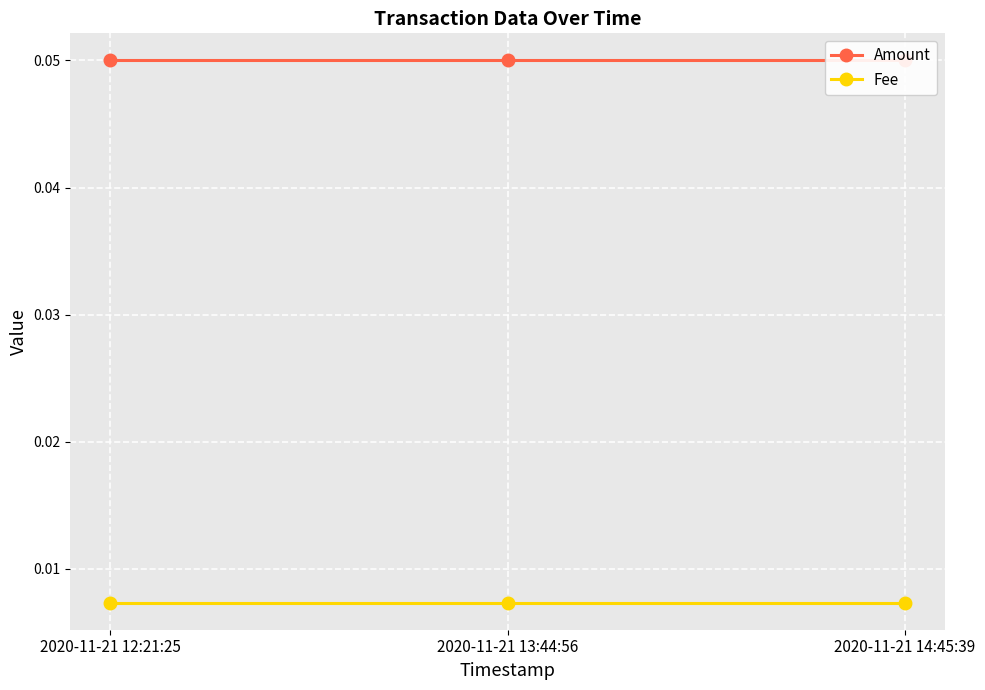

Does the chart display data point markers on the line(s)?

Yes